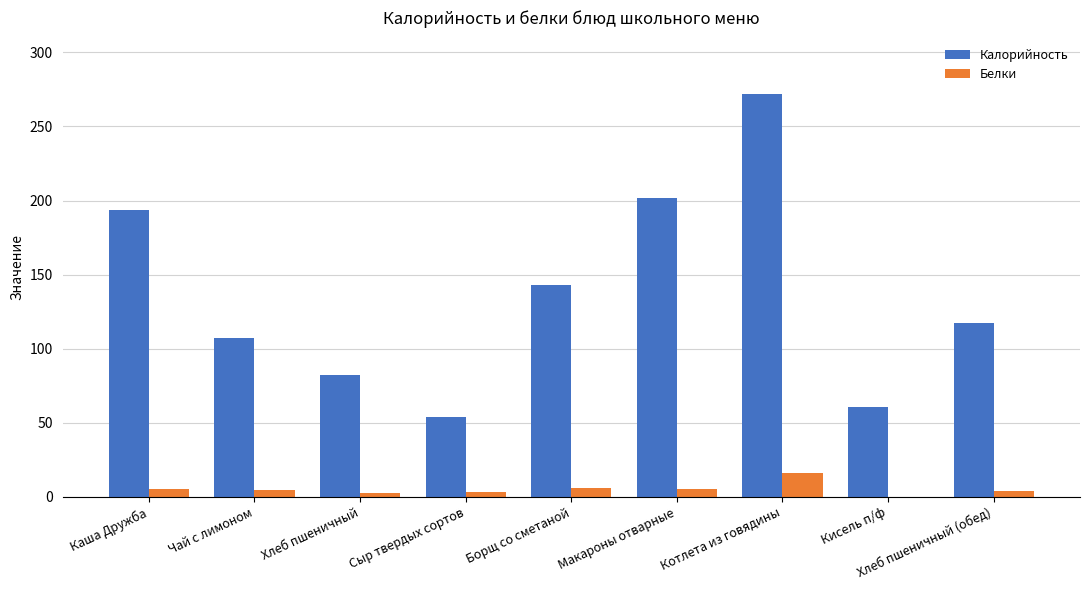

At which category is the sum across all series the highest?

Котлета из говядины